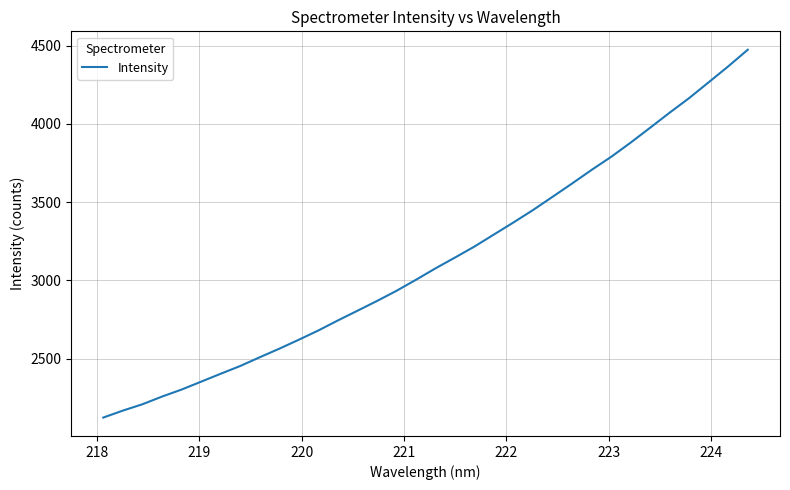

What is the maximum value shown in the chart?

4474.0